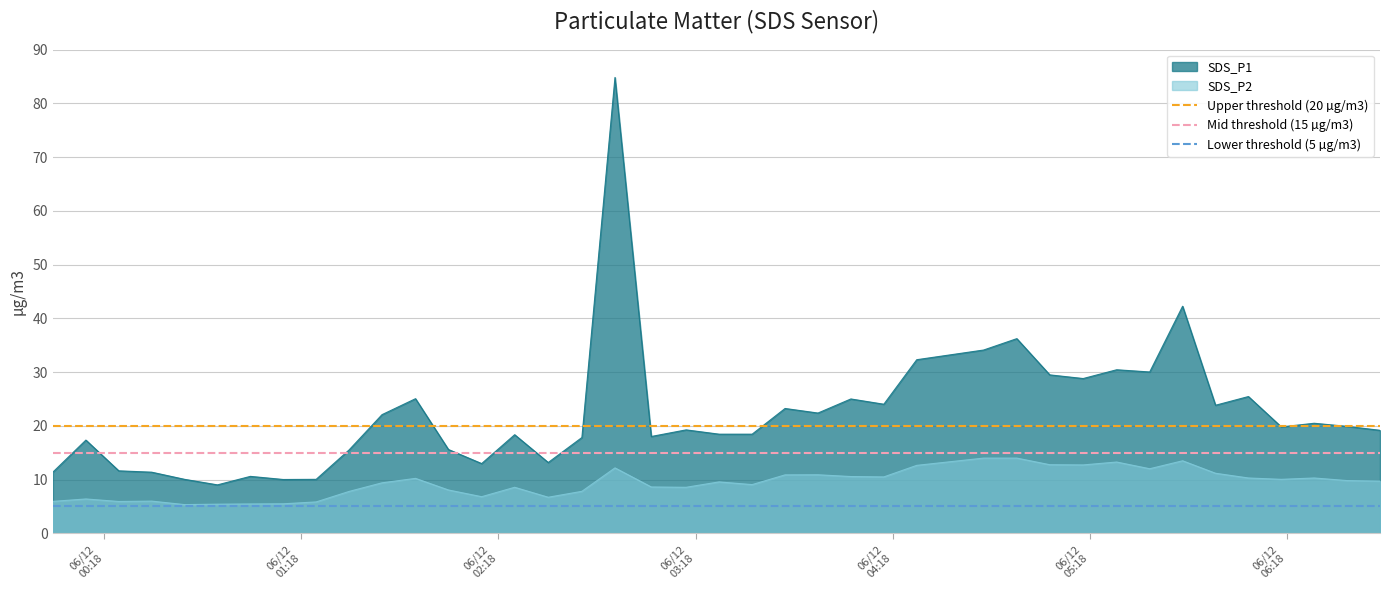

What is the average value of the Mid threshold (15 µg/m3) series?

15